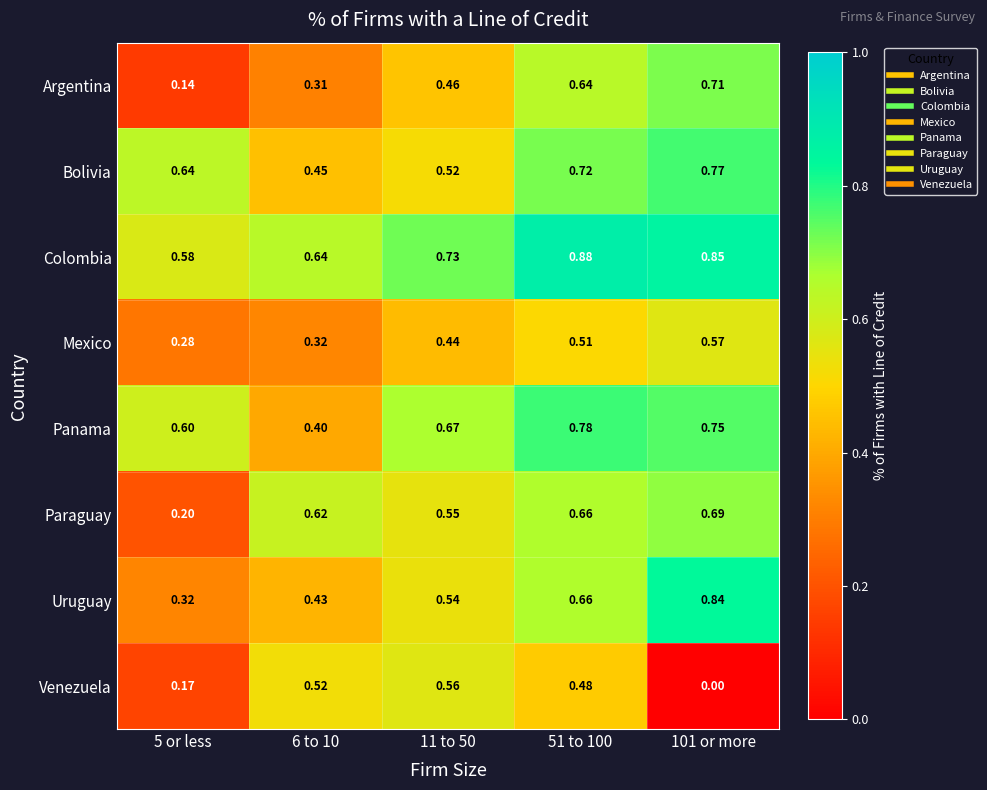

Which series has the widest spread of values?

Argentina